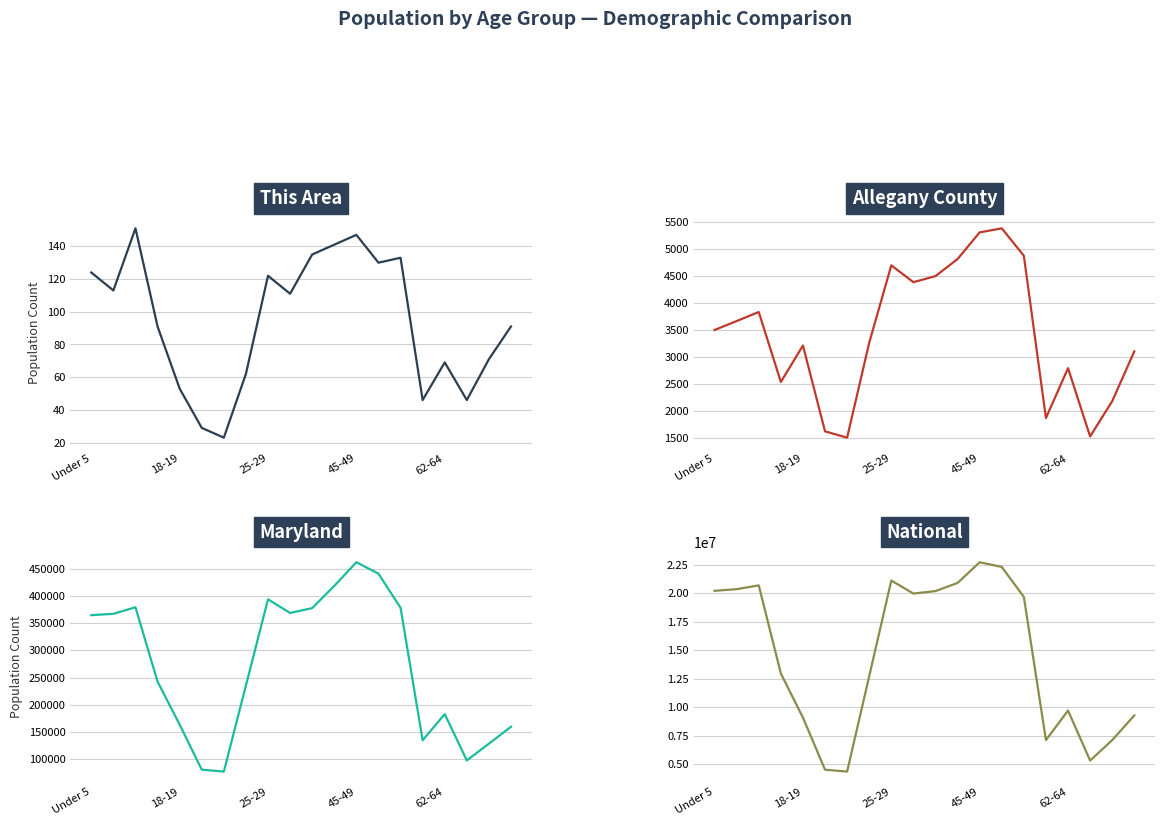

True or false: Allegany County and Maryland intersect in this chart.

False